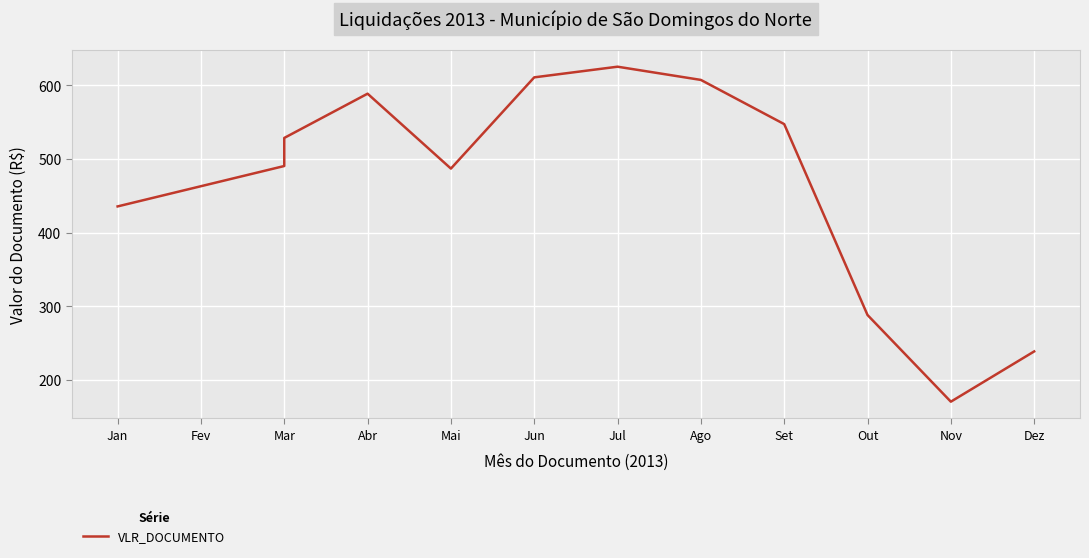

What is the sum of the values at Mar and Out?

778.6